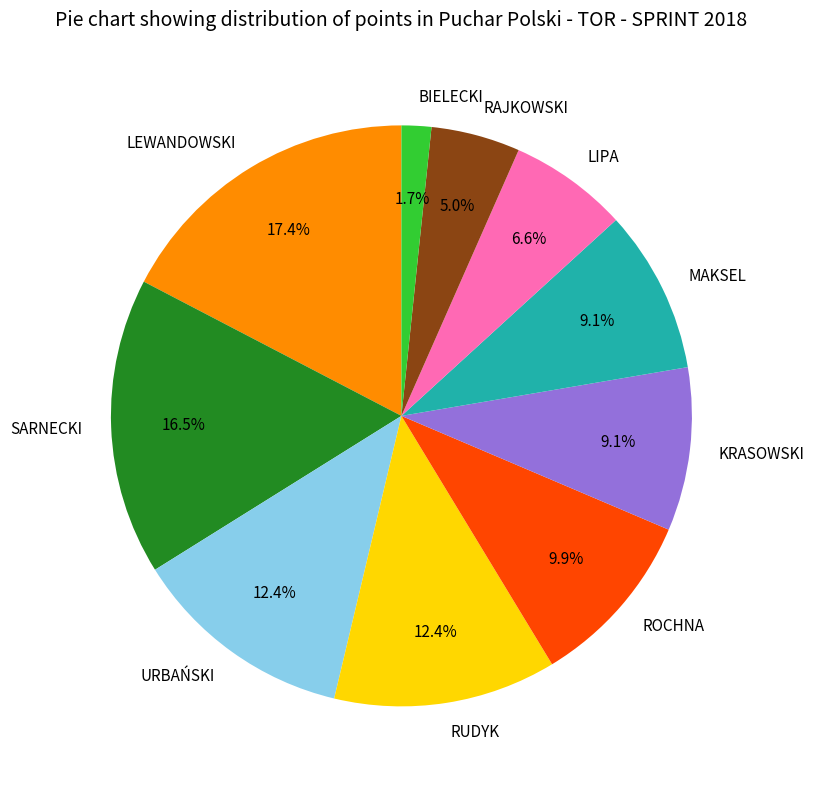

To the nearest percent, what is the average slice percentage?

10%